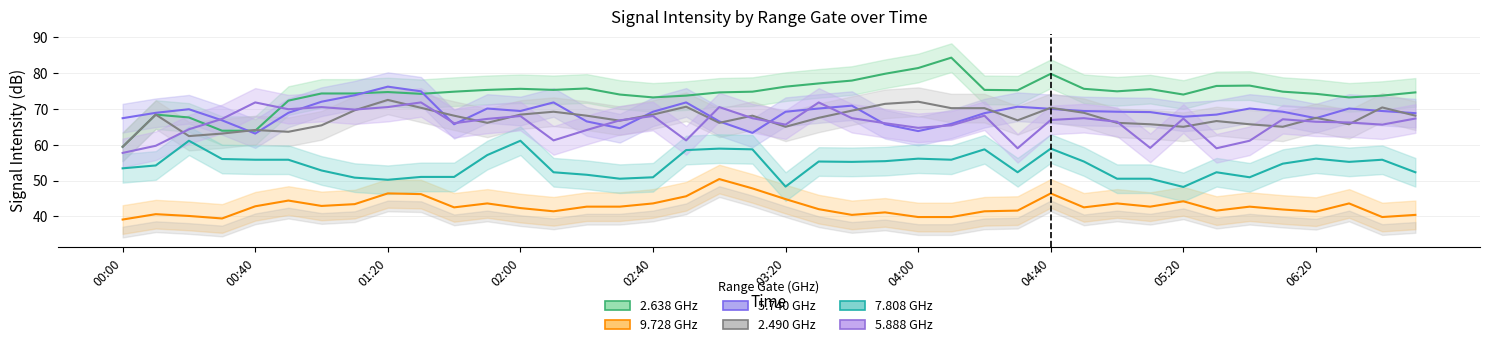

How many data points in 9.728 GHz are above 42?

23